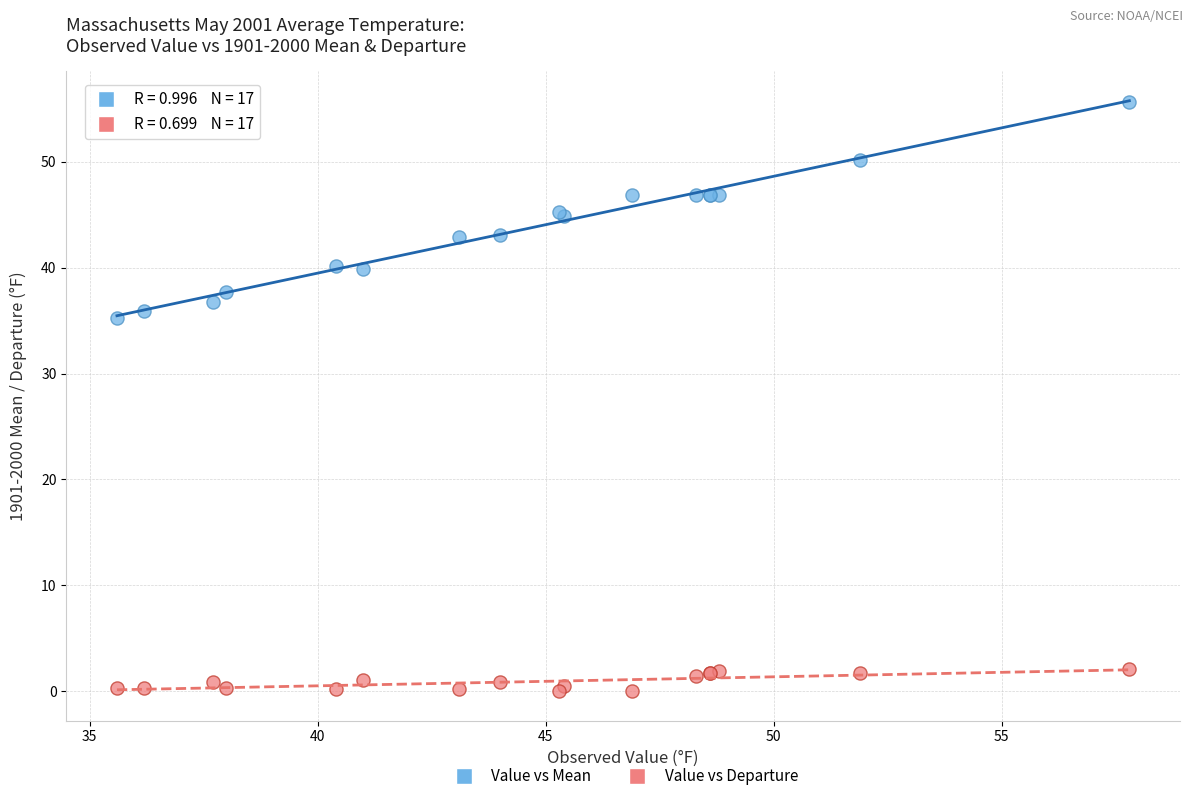

Which series contains the highest Y value?

Value vs Mean